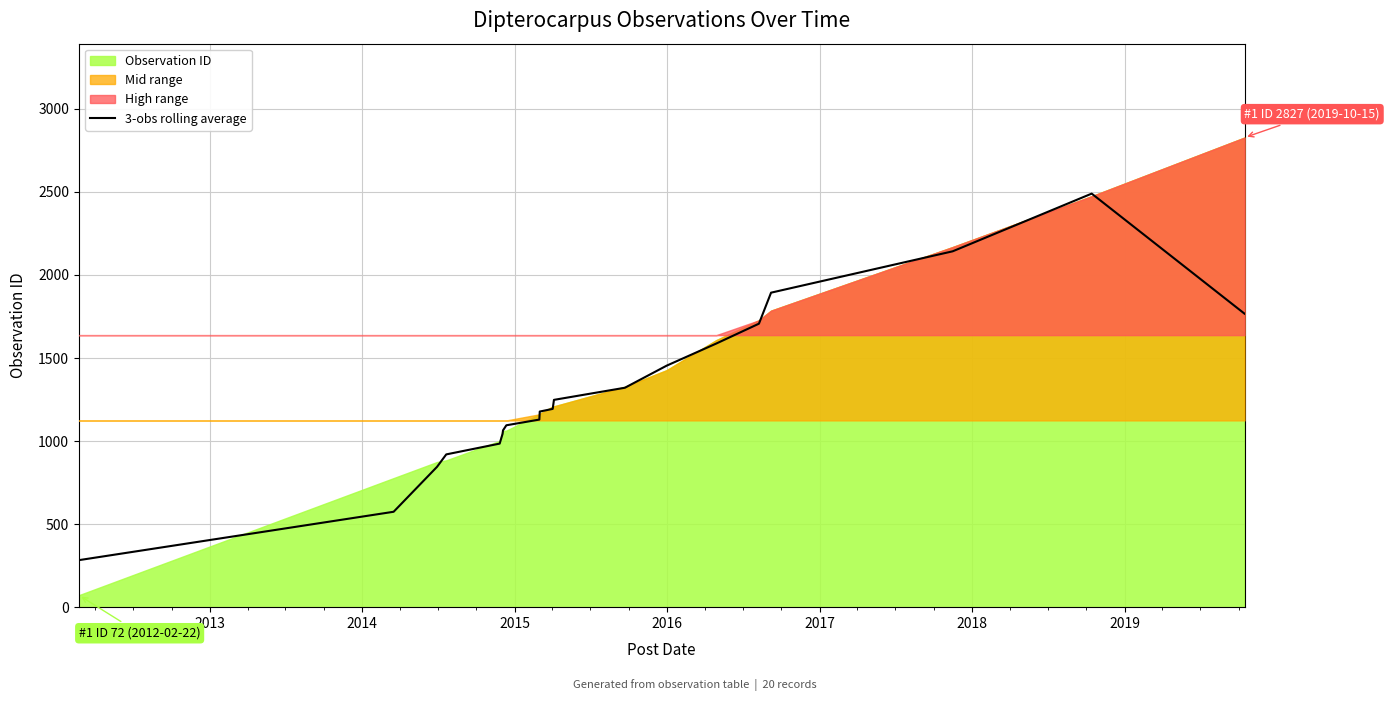

What is the lowest value of the 3-obs rolling average series?

283.0